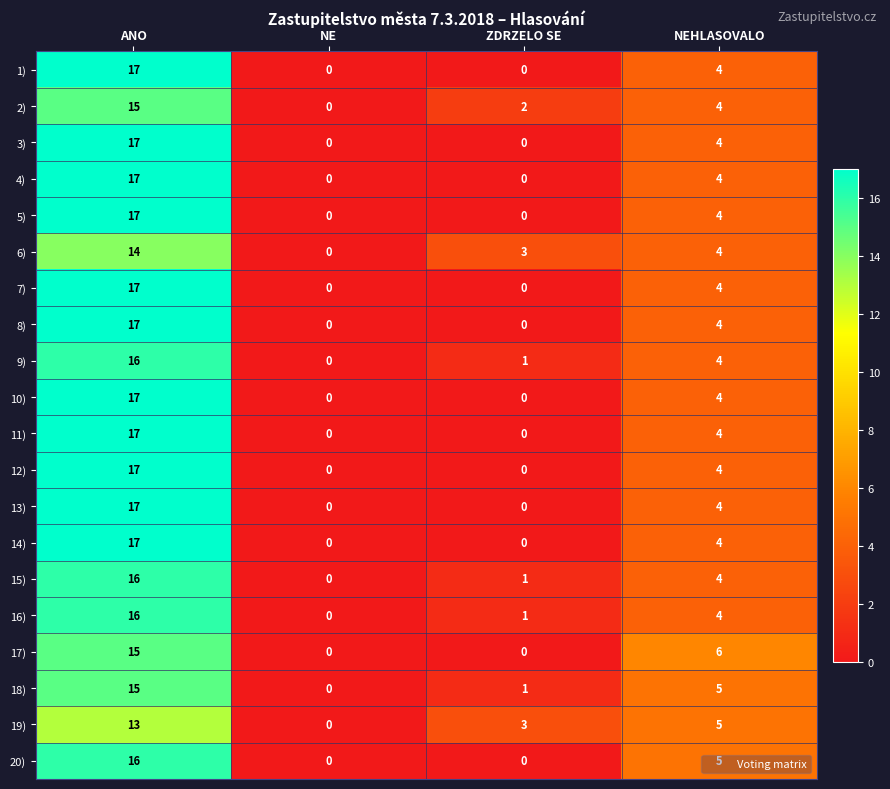

Which category has the highest value in the 5) series?

ANO